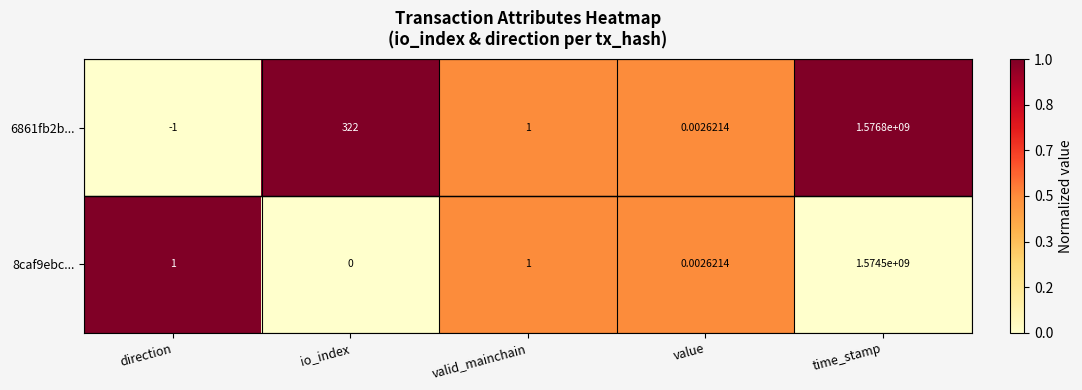

Rank the series by their average value, from highest to lowest.

6861fb2b..., 8caf9ebc...